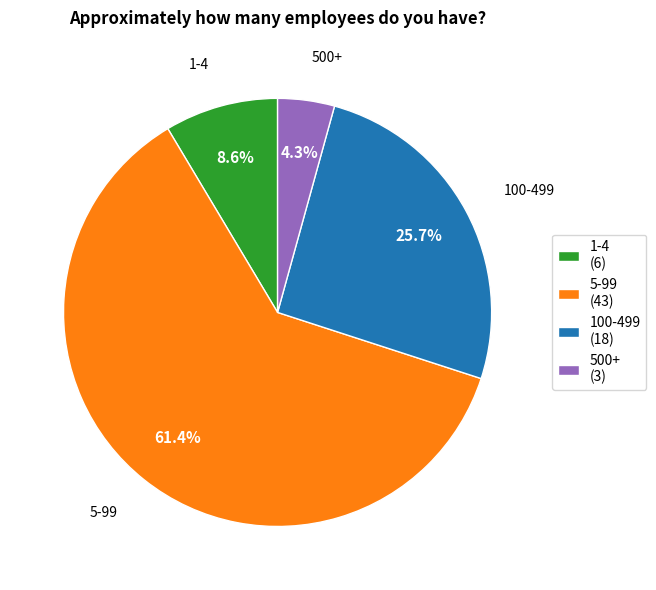

To the nearest percent, what is the combined percentage of 5-99 and 100-499?

87%